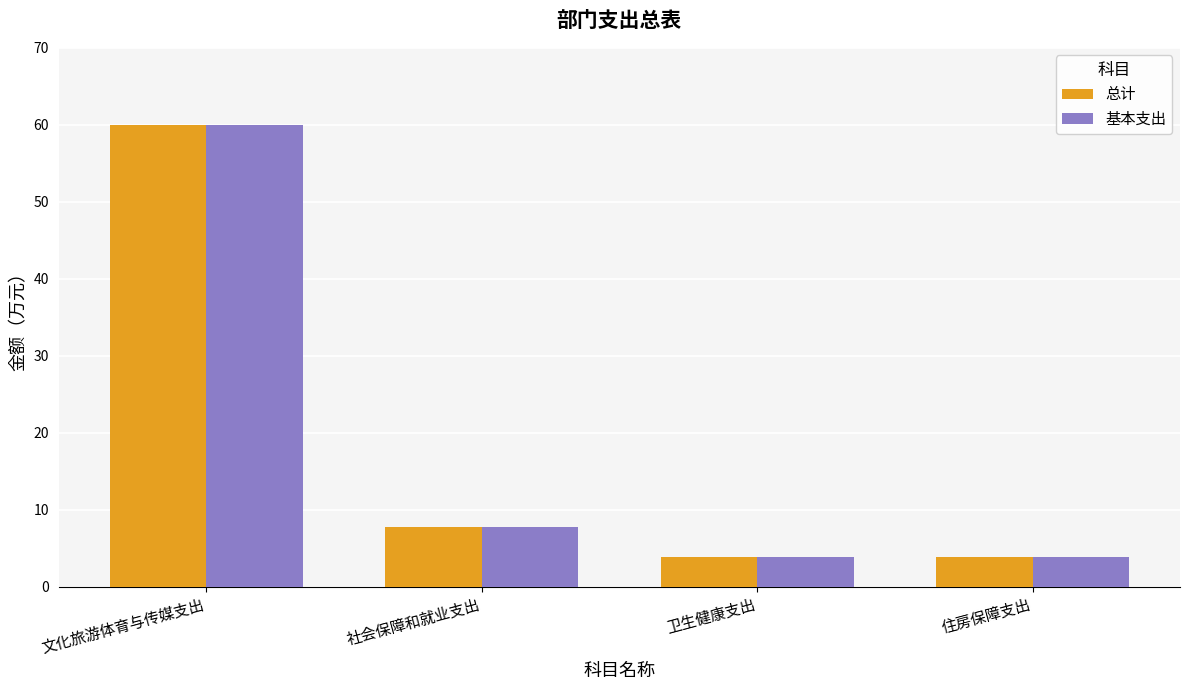

Where is 总计 nearest to the value 31?

社会保障和就业支出